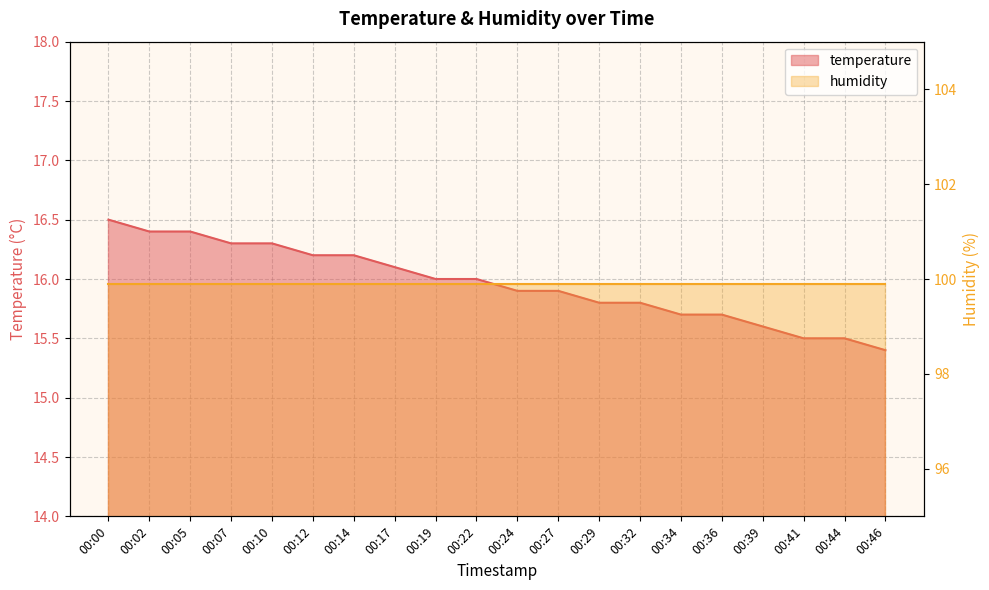

The value at 00:39 is 15.6. True or false?

True